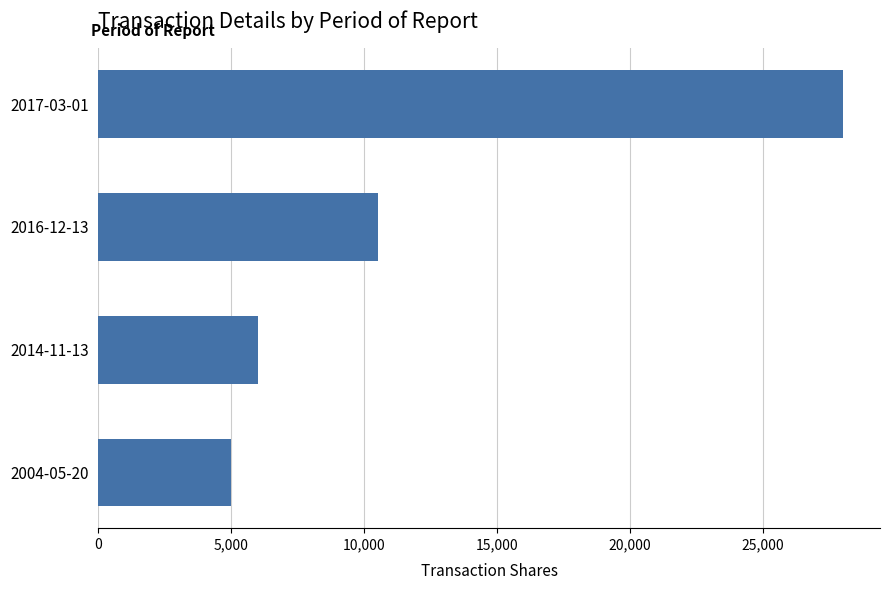

At which label is the value closest to 16500?

2016-12-13